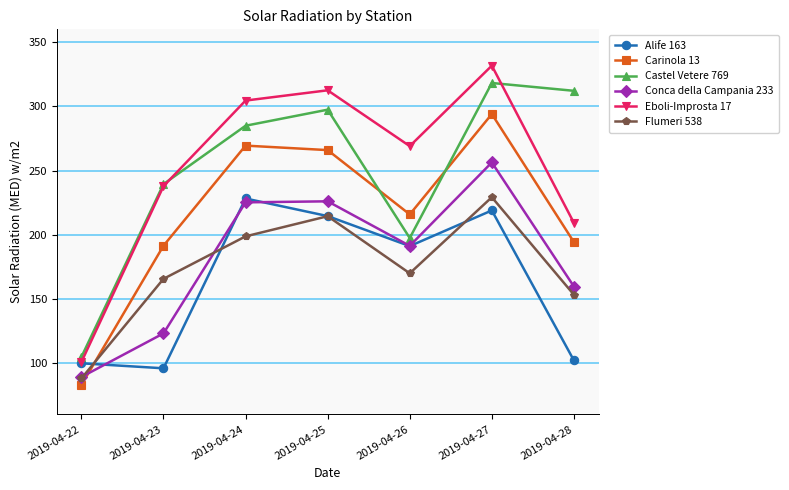

True or false: Eboli-Improsta 17 and Flumeri 538 cross at least once.

False